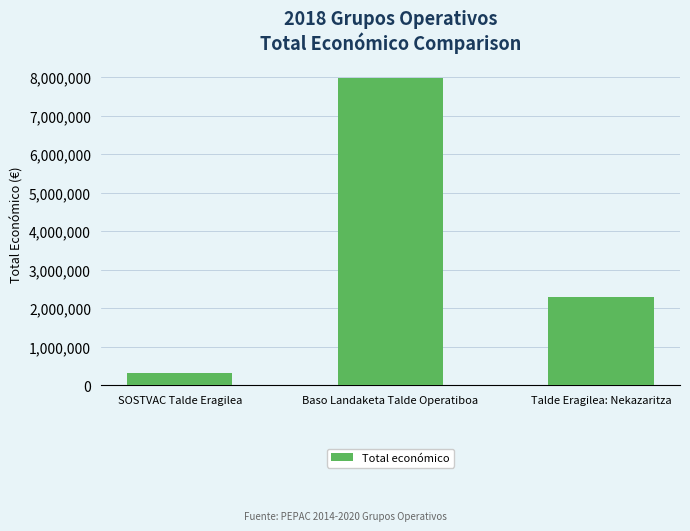

Reading left to right, what are all the values shown in this chart?

311553	7967413	2296067